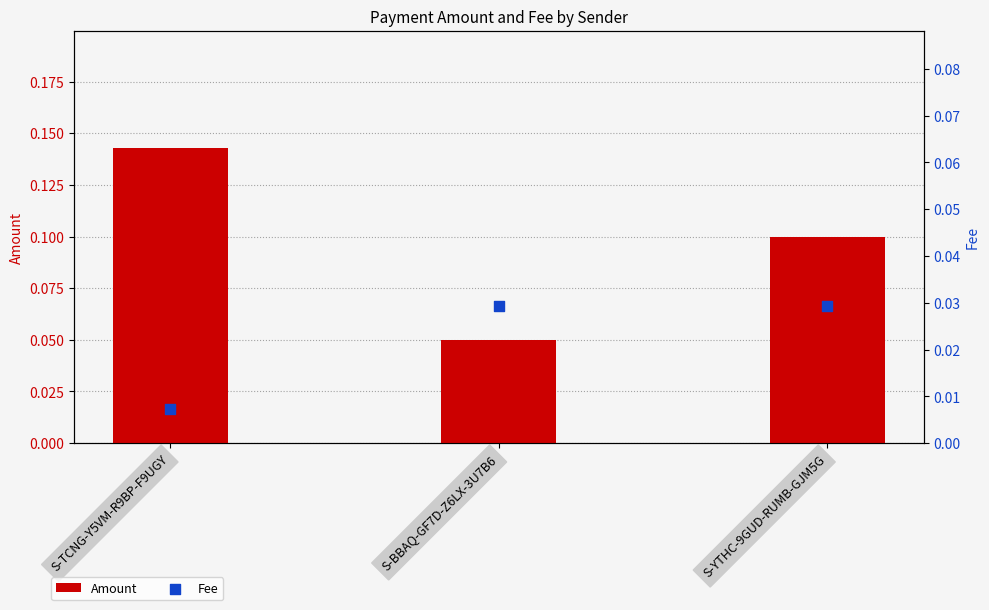

At how many categories does at least one series exceed 0?

3